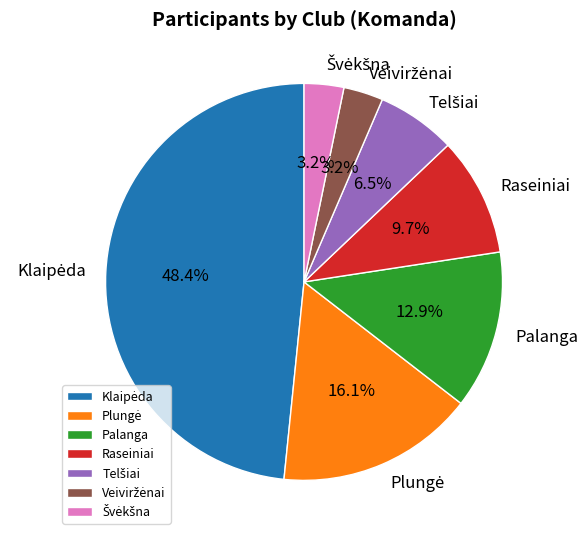

How many segments does this pie chart have?

7